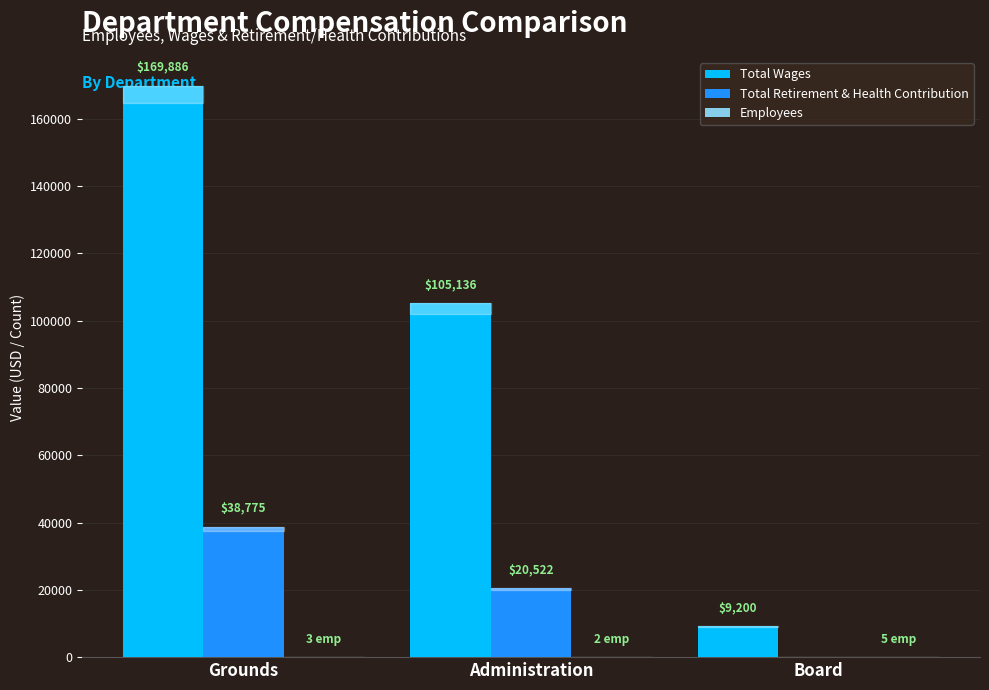

Read the Total Wages value at Grounds.

169886